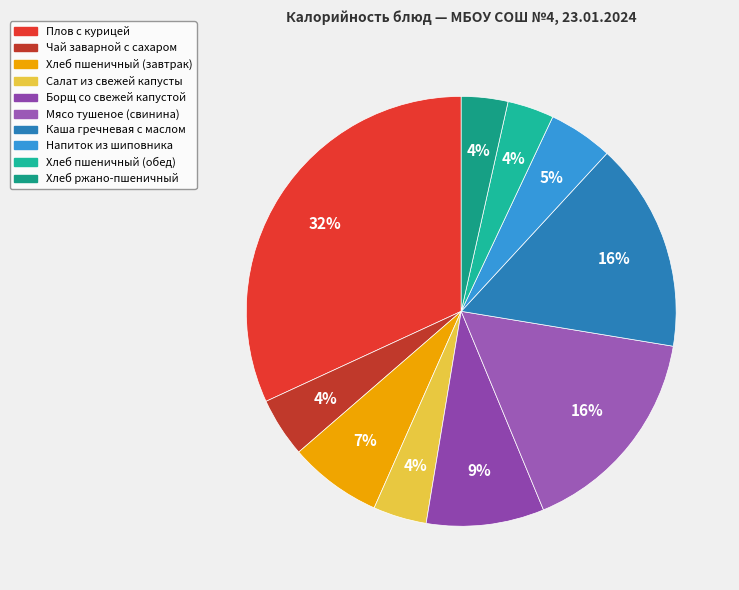

How many segments does this pie chart have?

10